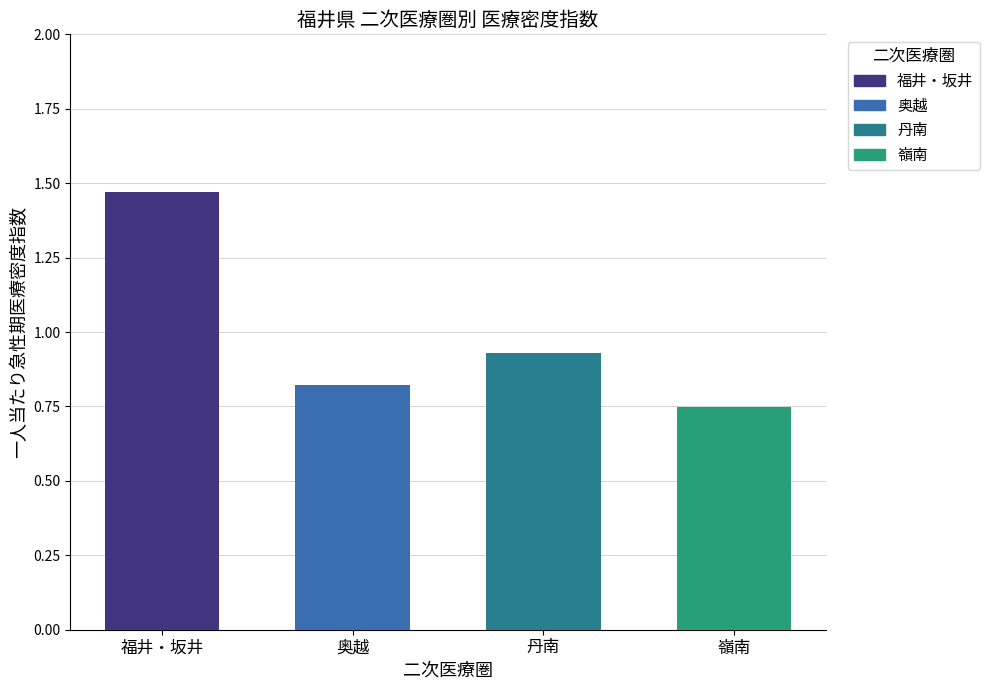

What is the change in value from 福井・坂井 to 丹南?

-0.5